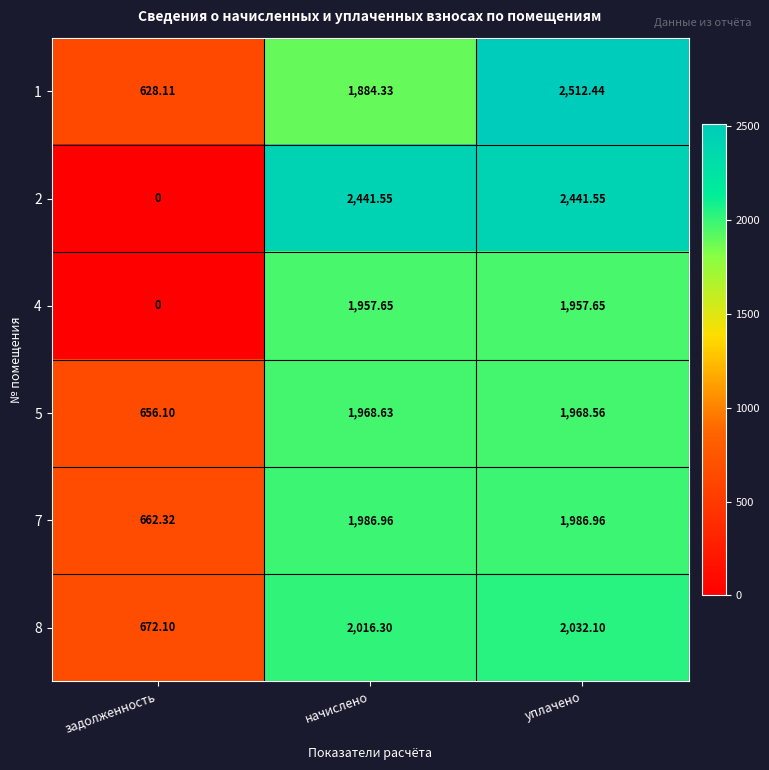

At which label is 4 closest to 978?

задолженность